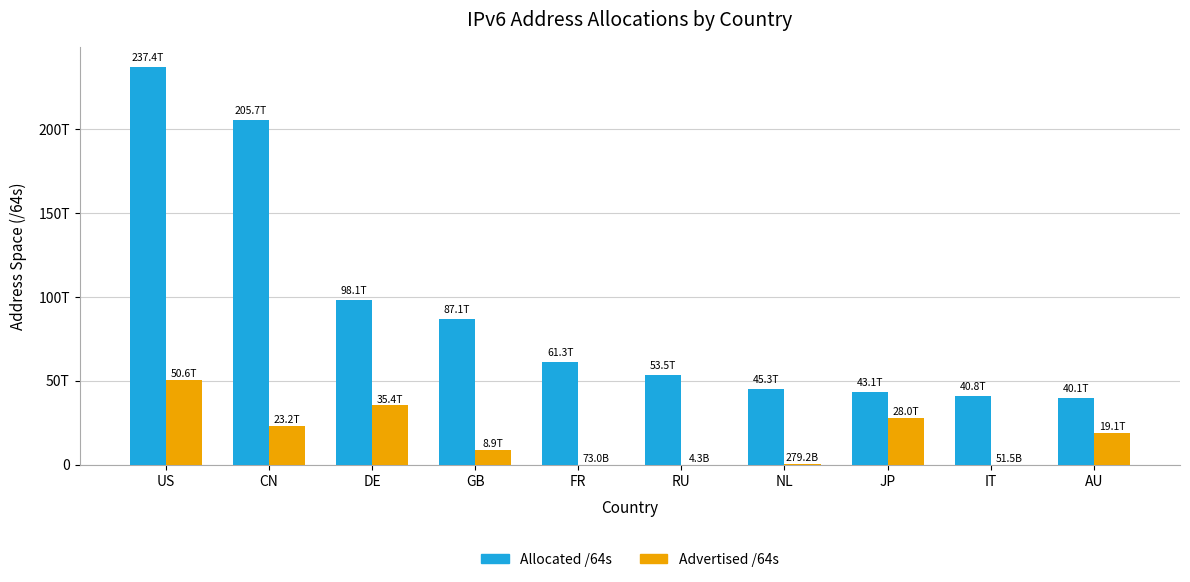

What is the lowest value of the Allocated /64s series?

40059235860480